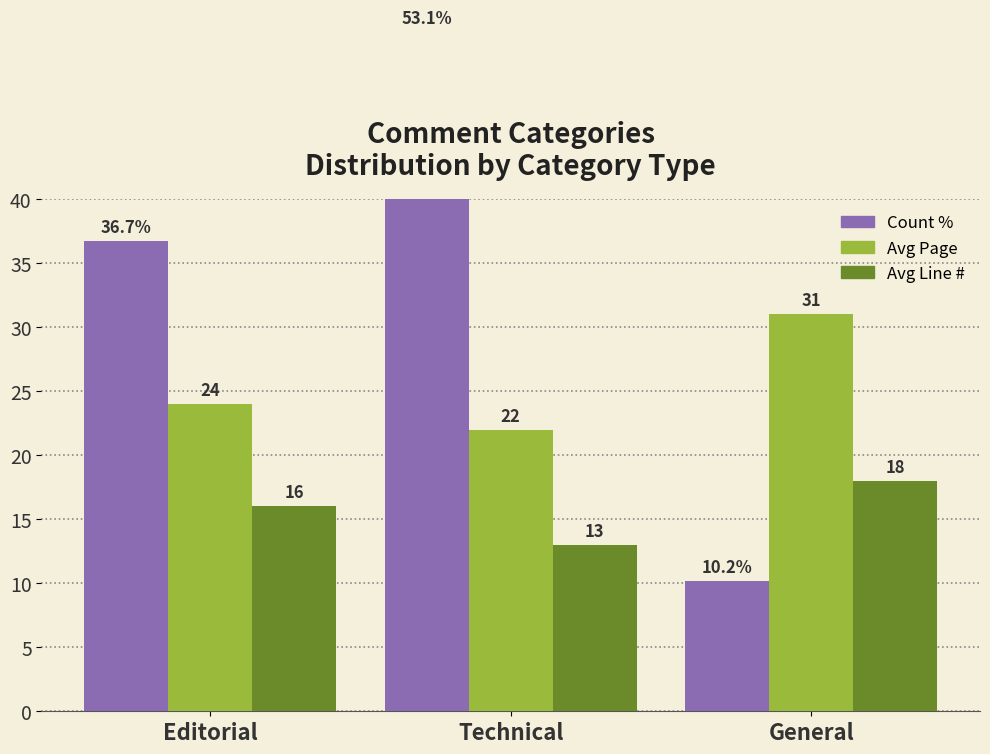

Rank the series by their maximum value, from highest to lowest.

Count %, Avg Page, Avg Line #